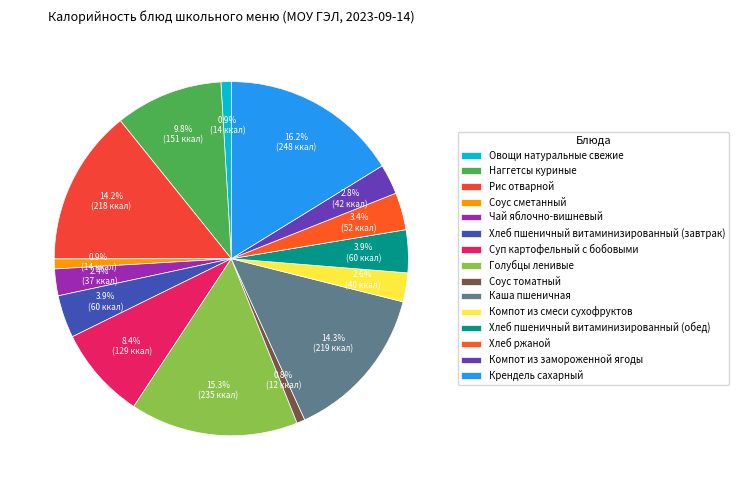

Is Компот из смеси сухофруктов the majority of the pie?

No